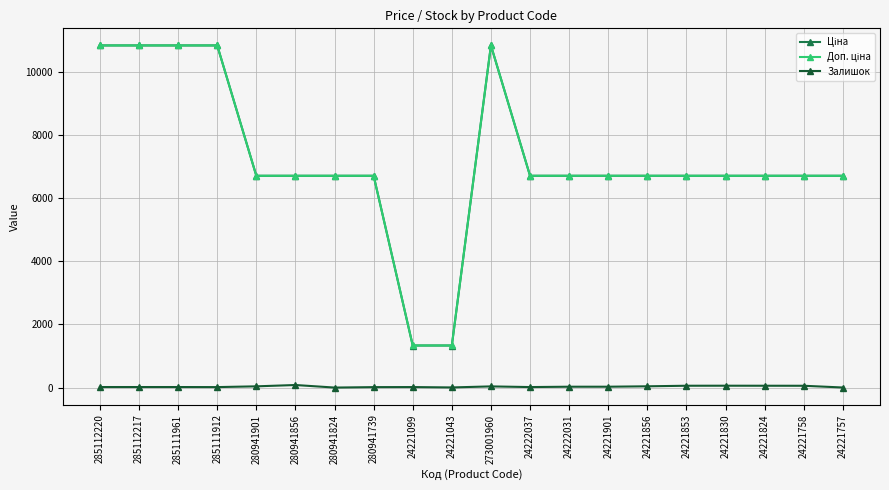

At how many categories does at least one series exceed 4769?

18